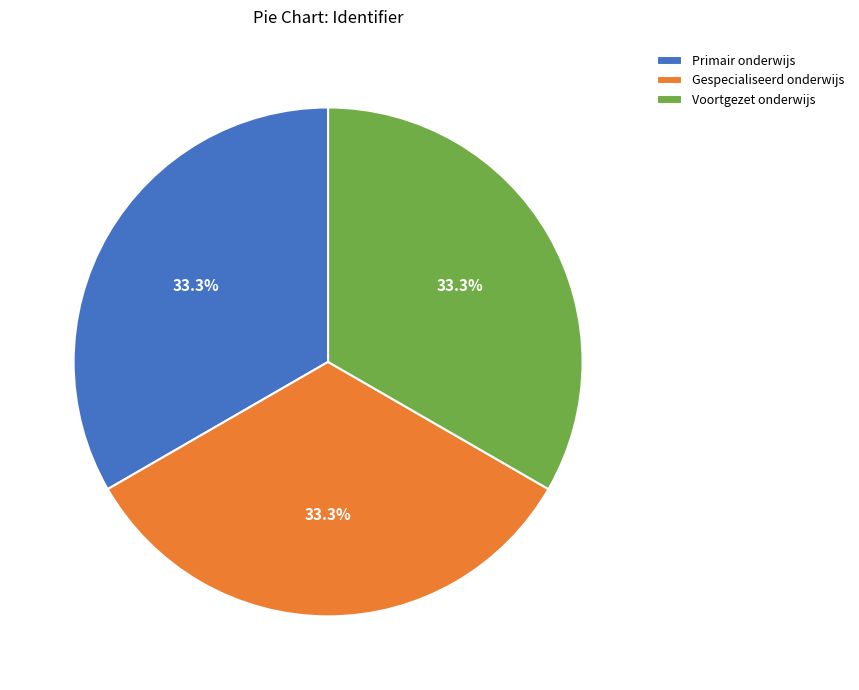

Is there a majority slice in this chart?

No